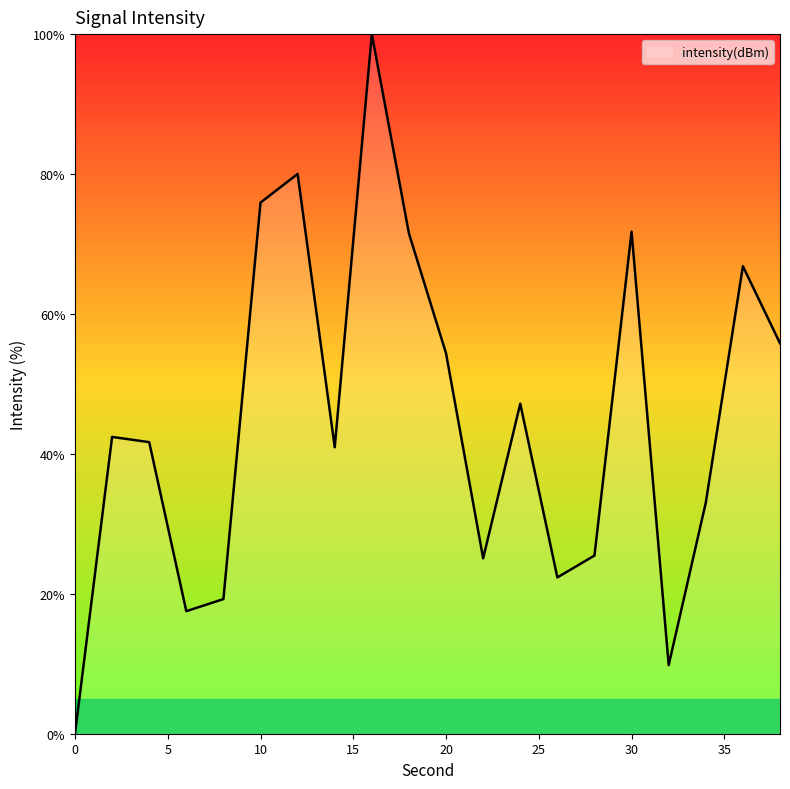

What is the greatest value displayed?

100.0